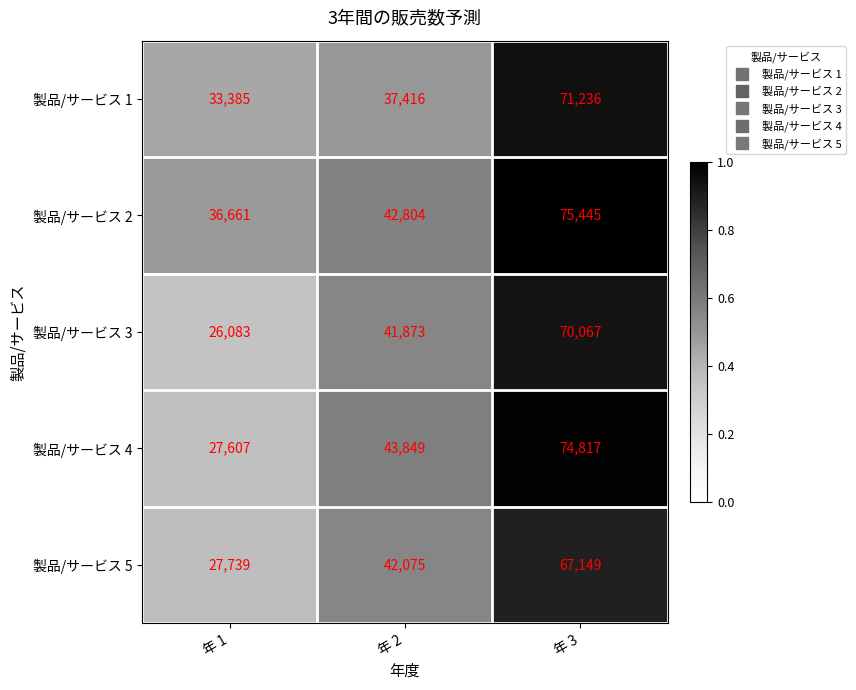

The value of 製品/サービス 1 at 年 3 is 71236. True or false?

True